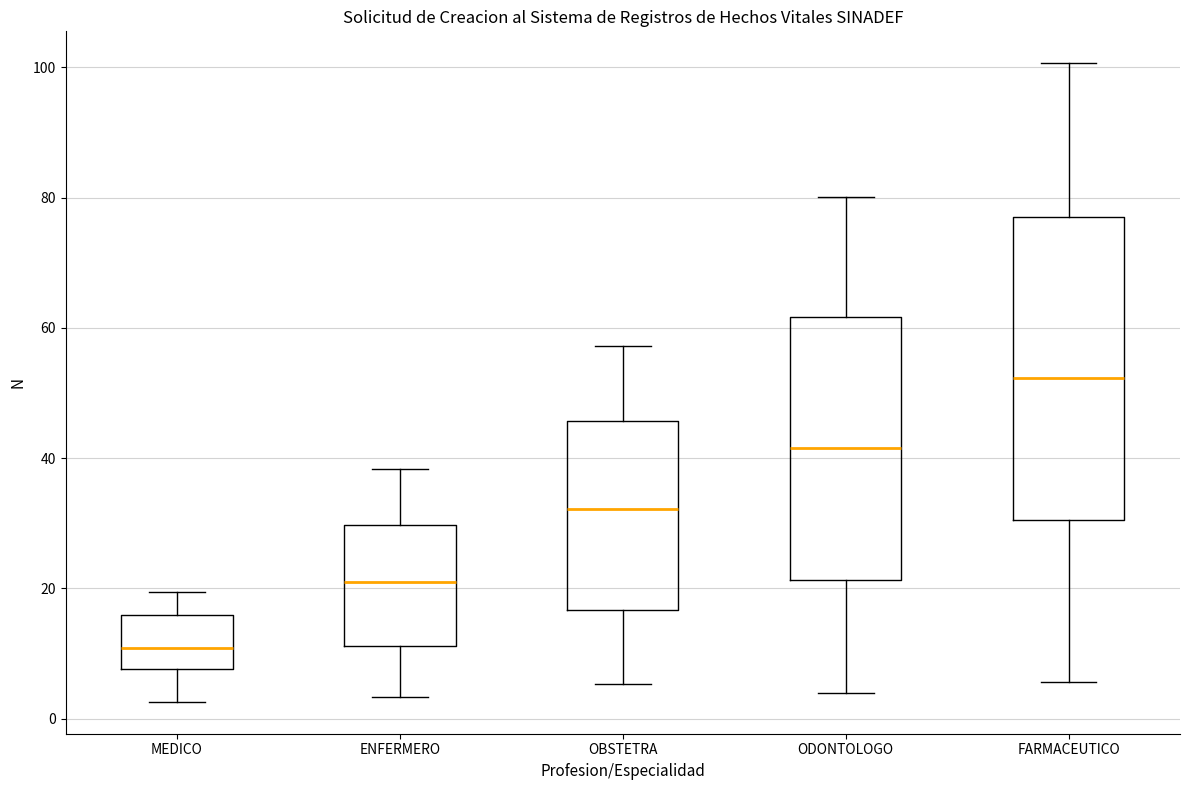

Reading left to right, transcribe this box plot: for each box, give where its median line is, the range the box spans, and where its two whiskers end, as read against the y-axis. The values are not printed on the chart, so give them approximately, as read against the axis.

MEDICO: median 10, box 8 to 16, whiskers 2 to 20
ENFERMERO: median 20, box 12 to 30, whiskers 4 to 38
OBSTETRA: median 32, box 16 to 46, whiskers 6 to 58
ODONTOLOGO: median 42, box 22 to 62, whiskers 4 to 80
FARMACEUTICO: median 52, box 30 to 76, whiskers 6 to 100